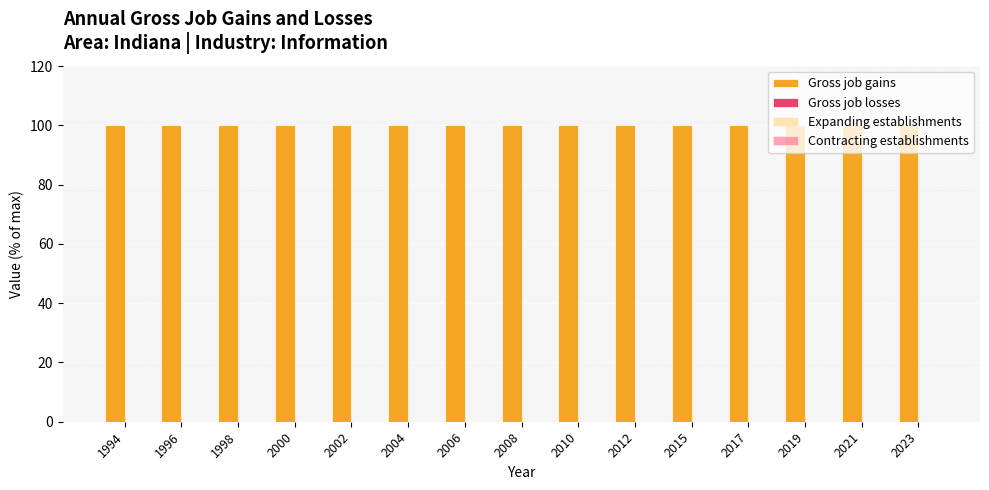

Reading left to right, extract all data points from this chart.

Gross job gains: 100	100	100	100	100	100	100	100	100	100	100	100	100	100	100
Gross job losses: 0	0	0	0	0	0	0	0	0	0	0	0	0	0	0
Expanding establishments: 0	0	0	0	0	0	0	0	0	0	0	0	0	0	0
Contracting establishments: 0	0	0	0	0	0	0	0	0	0	0	0	0	0	0